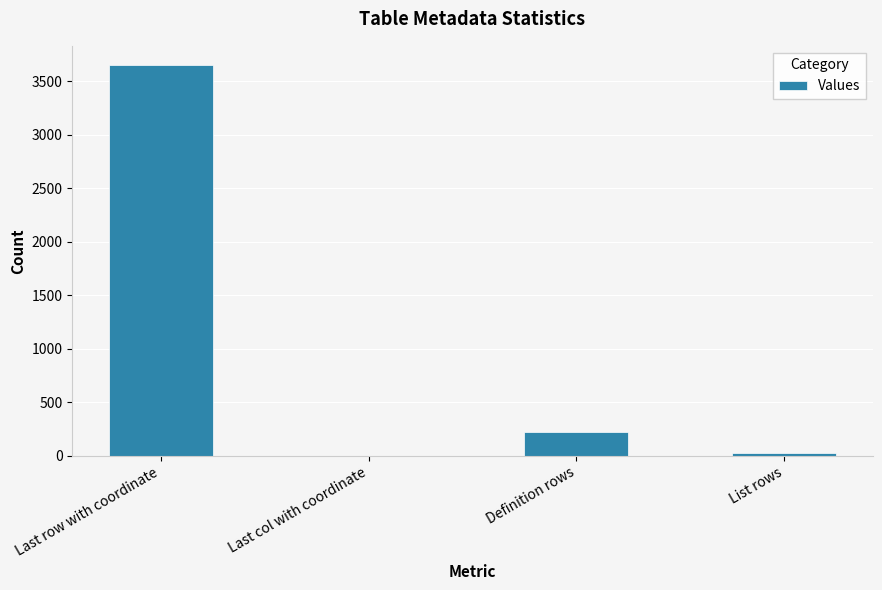

Between Definition rows and Last row with coordinate, which is larger?

Last row with coordinate